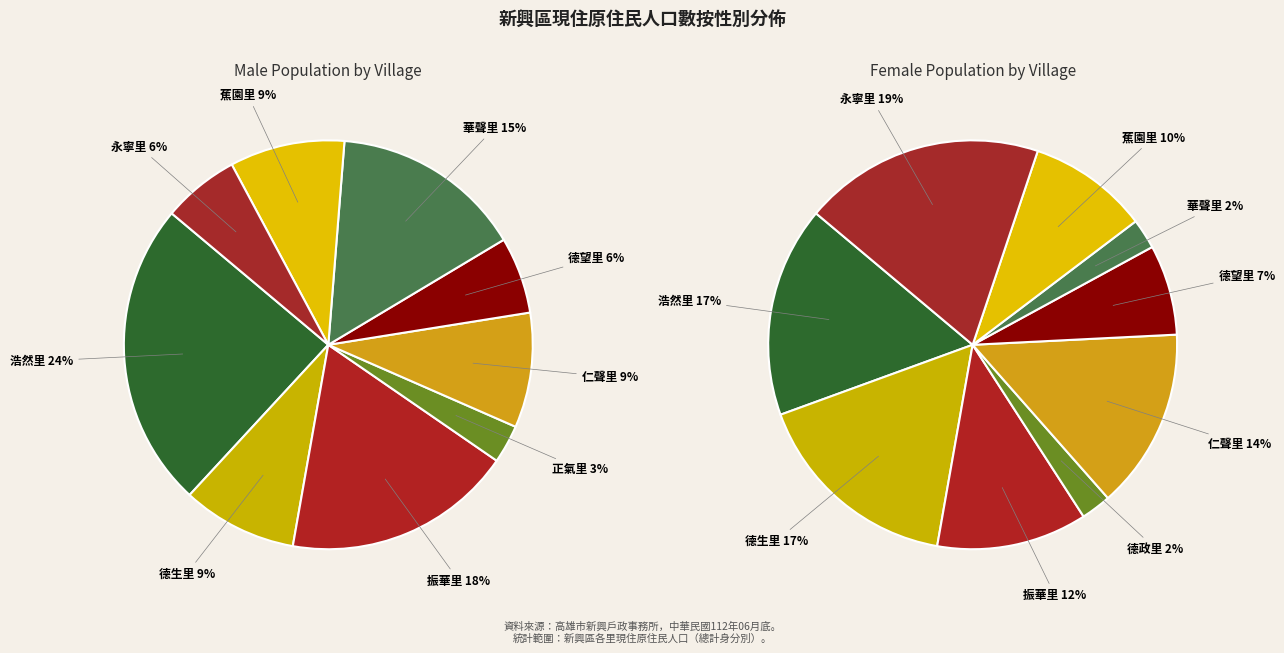

Rank the series by their average value, from lowest to highest.

Male, Female